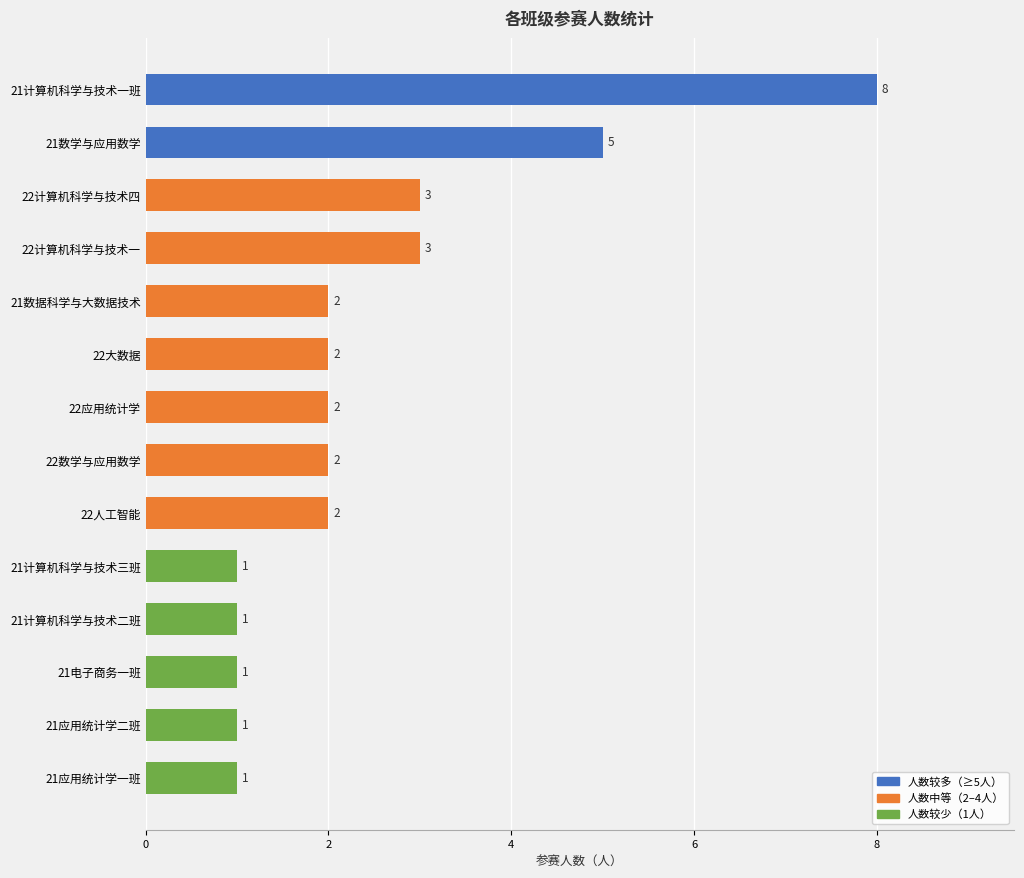

The chart shows a value of 2 at 22大数据. True or false?

True